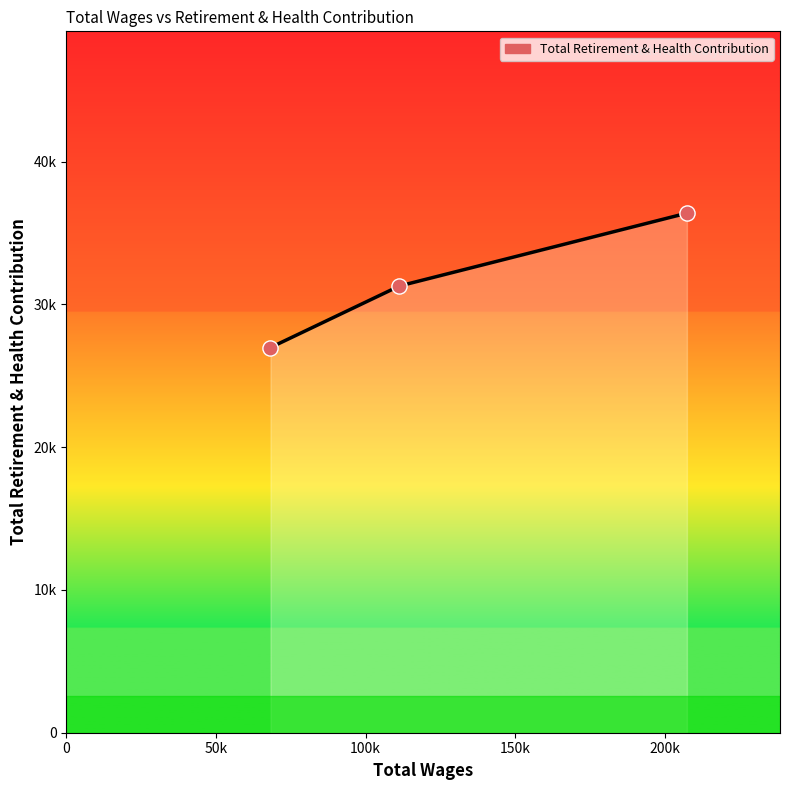

Does the chart have visible grid lines?

No